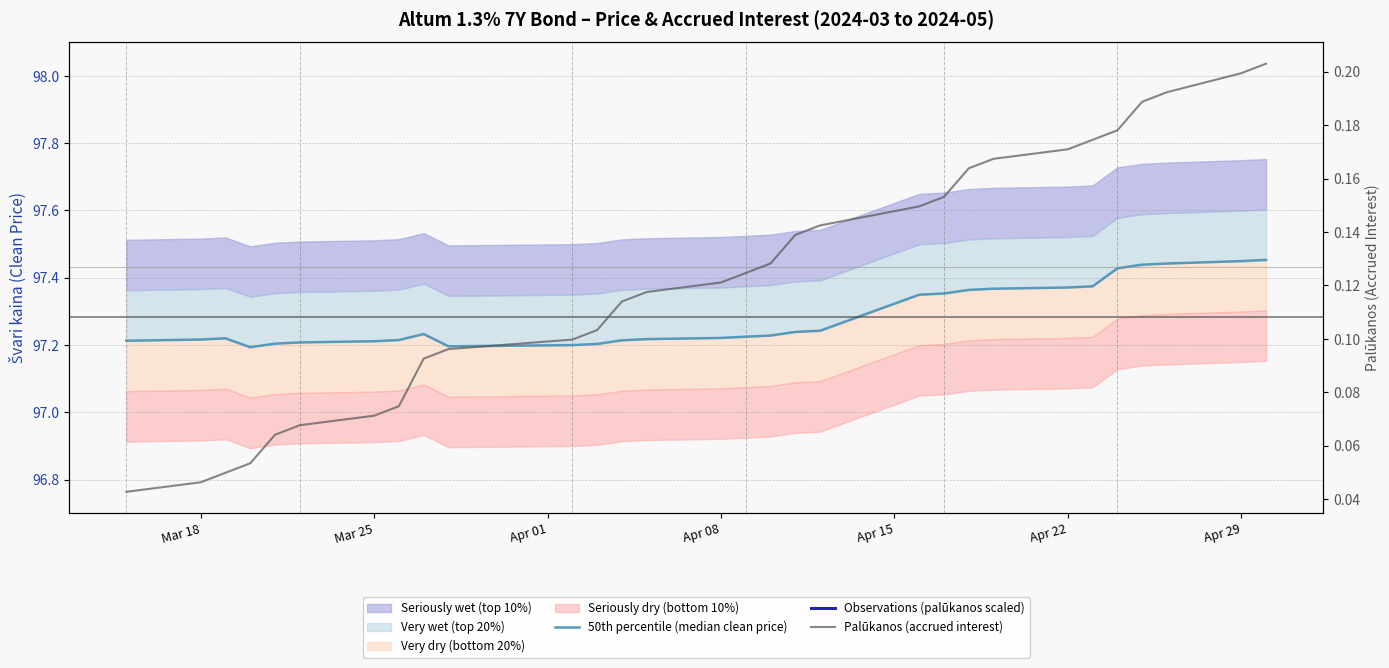

At how many categories does at least one series exceed 42?

30